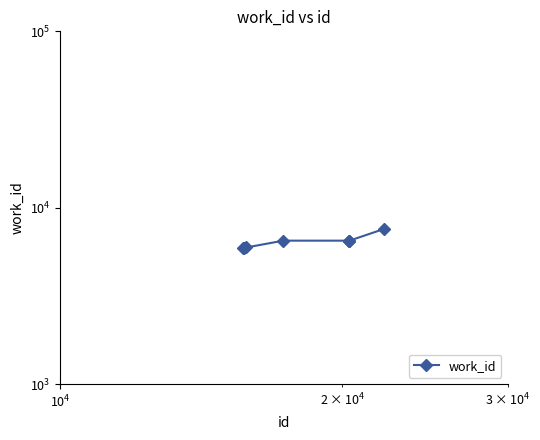

True or false: there are more than 0 points higher than both neighbors.

False